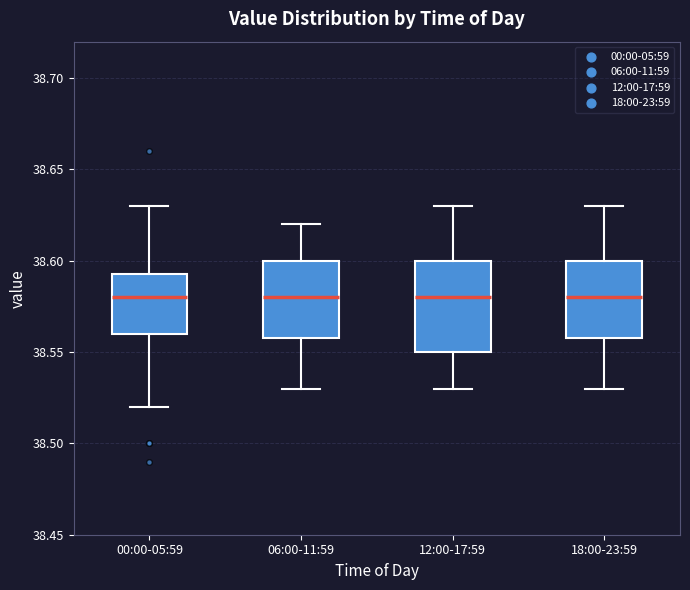

Reading left to right, read every box against the y-axis: the position of its median line, the range the box covers, and the ends of its whiskers. The values are not printed on the chart, so give them approximately, as read against the axis.

00:00-05:59: median 38.580, box 38.560 to 38.595, whiskers 38.520 to 38.630
06:00-11:59: median 38.580, box 38.560 to 38.600, whiskers 38.530 to 38.620
12:00-17:59: median 38.580, box 38.550 to 38.600, whiskers 38.530 to 38.630
18:00-23:59: median 38.580, box 38.560 to 38.600, whiskers 38.530 to 38.630